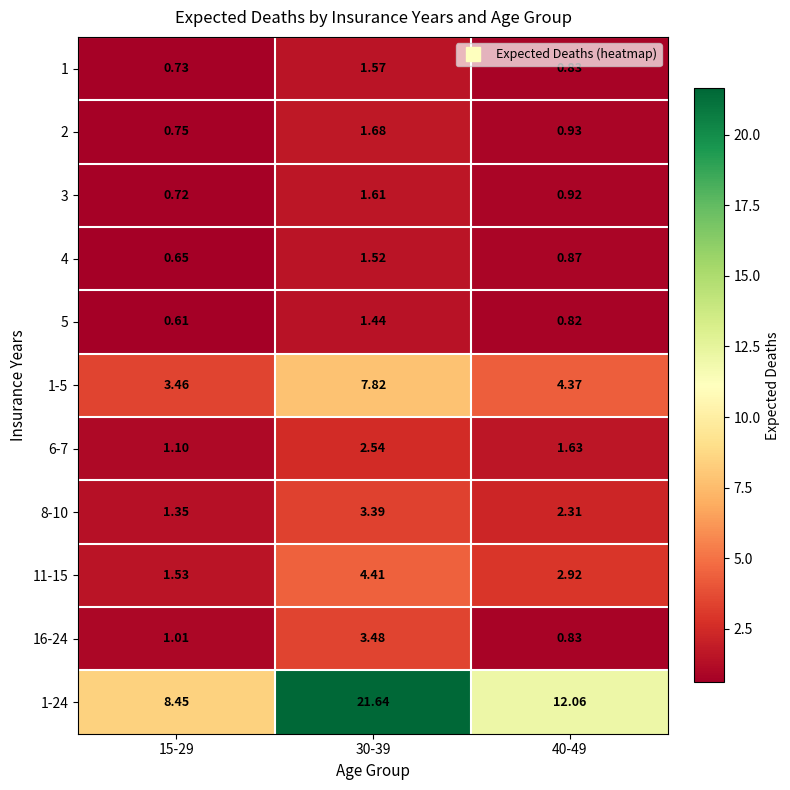

Is the value of 16-24 at 30-39 greater than the value of 6-7 at 15-29?

Yes